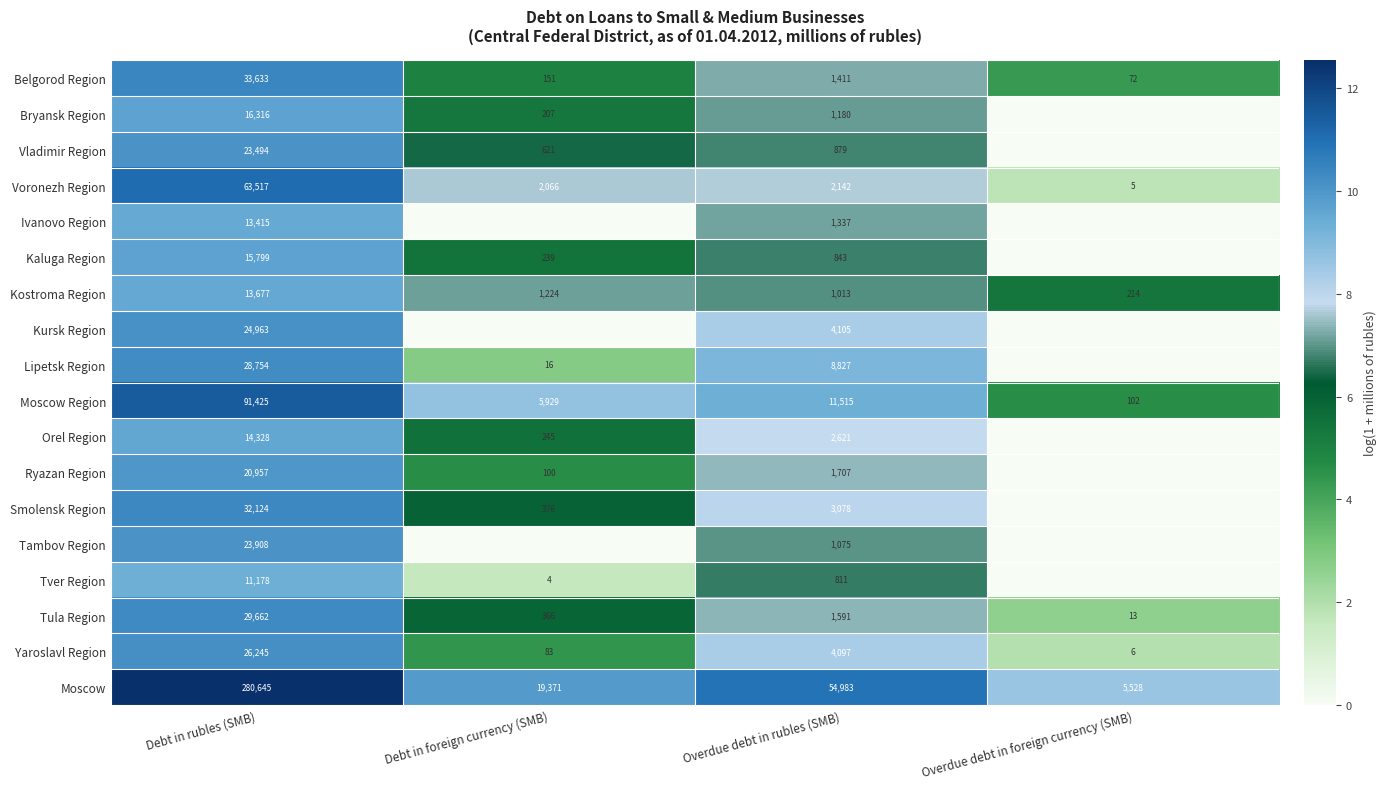

At which label is Kostroma Region closest to 6945?

Debt in foreign currency (SMB)